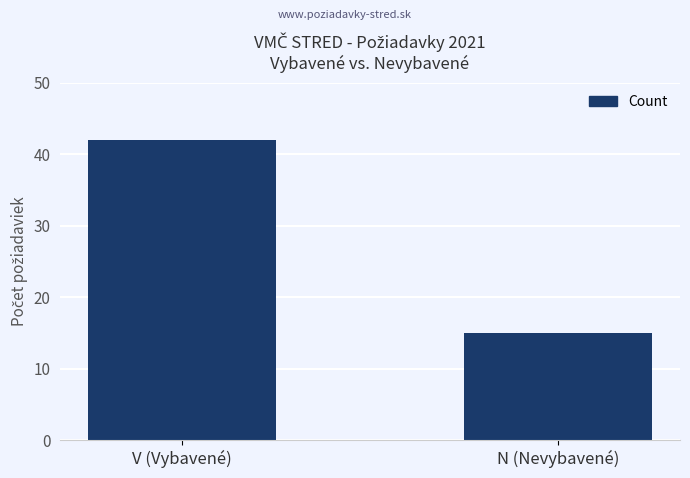

At which label is the value closest to 28?

N (Nevybavené)